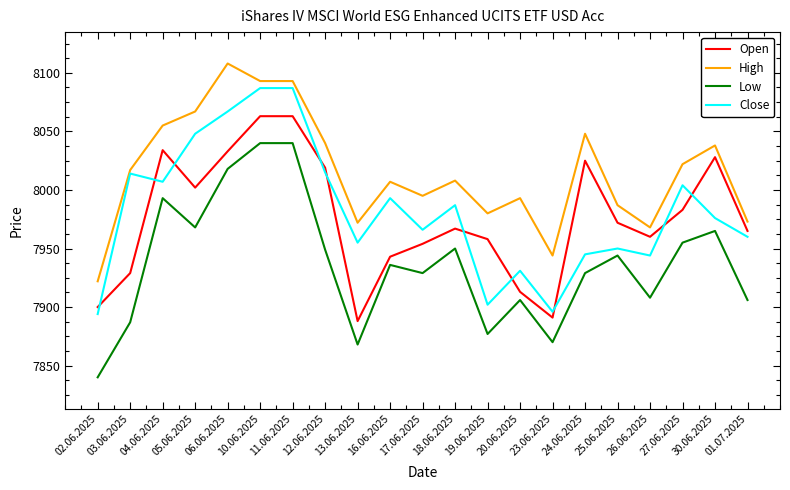

Where is the first local minimum for Open?

05.06.2025